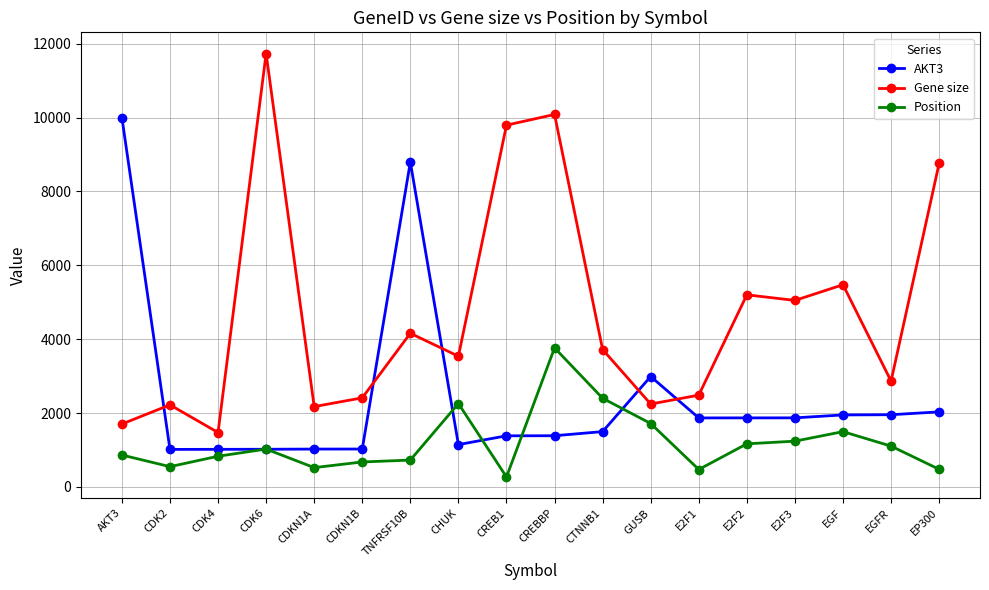

What are all the series names shown in the legend?

AKT3, Gene size, Position